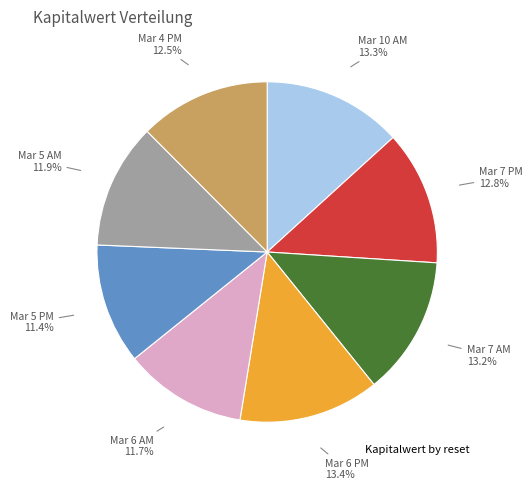

How many slices are in this pie chart?

8